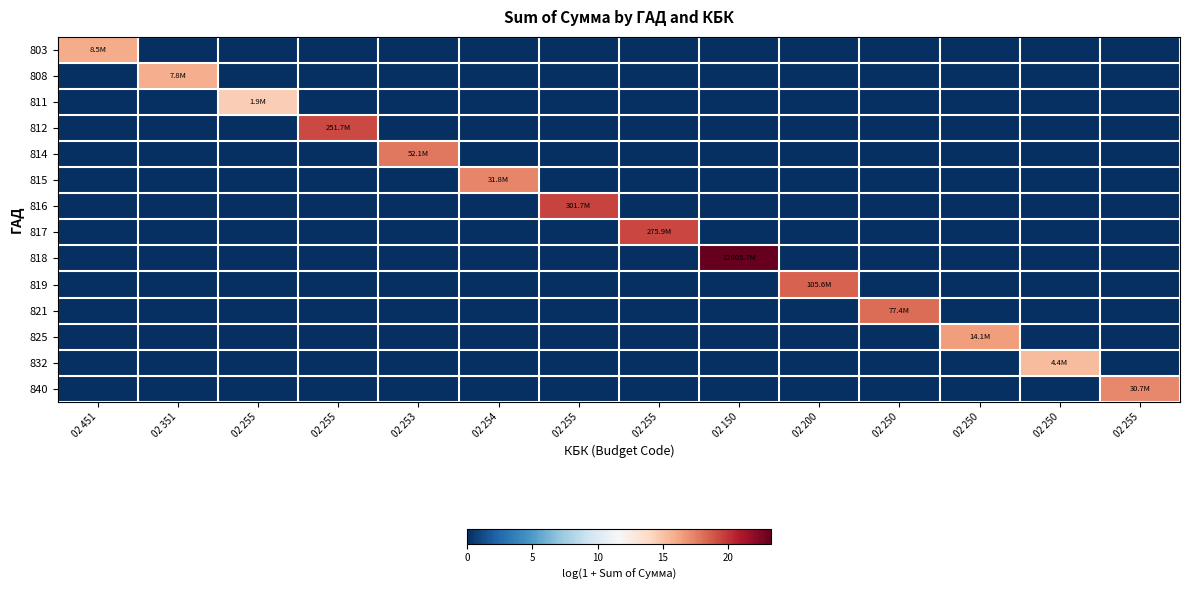

Reading right to left, extract all data points from this chart.

803: 02 255=0.0	02 250=0.0	02 250=0.0	02 250=0.0	02 200=0.0	02 150=0.0	02 255=0.0	02 255=0.0	02 254=0.0	02 253=0.0	02 255=0.0	02 255=0.0	02 351=0.0	02 451=16.0
808: 02 255=0.0	02 250=0.0	02 250=0.0	02 250=0.0	02 200=0.0	02 150=0.0	02 255=0.0	02 255=0.0	02 254=0.0	02 253=0.0	02 255=0.0	02 255=0.0	02 351=15.9	02 451=0.0
811: 02 255=0.0	02 250=0.0	02 250=0.0	02 250=0.0	02 200=0.0	02 150=0.0	02 255=0.0	02 255=0.0	02 254=0.0	02 253=0.0	02 255=0.0	02 255=14.5	02 351=0.0	02 451=0.0
812: 02 255=0.0	02 250=0.0	02 250=0.0	02 250=0.0	02 200=0.0	02 150=0.0	02 255=0.0	02 255=0.0	02 254=0.0	02 253=0.0	02 255=19.3	02 255=0.0	02 351=0.0	02 451=0.0
814: 02 255=0.0	02 250=0.0	02 250=0.0	02 250=0.0	02 200=0.0	02 150=0.0	02 255=0.0	02 255=0.0	02 254=0.0	02 253=17.8	02 255=0.0	02 255=0.0	02 351=0.0	02 451=0.0
815: 02 255=0.0	02 250=0.0	02 250=0.0	02 250=0.0	02 200=0.0	02 150=0.0	02 255=0.0	02 255=0.0	02 254=17.3	02 253=0.0	02 255=0.0	02 255=0.0	02 351=0.0	02 451=0.0
816: 02 255=0.0	02 250=0.0	02 250=0.0	02 250=0.0	02 200=0.0	02 150=0.0	02 255=0.0	02 255=19.5	02 254=0.0	02 253=0.0	02 255=0.0	02 255=0.0	02 351=0.0	02 451=0.0
817: 02 255=0.0	02 250=0.0	02 250=0.0	02 250=0.0	02 200=0.0	02 150=0.0	02 255=19.4	02 255=0.0	02 254=0.0	02 253=0.0	02 255=0.0	02 255=0.0	02 351=0.0	02 451=0.0
818: 02 255=0.0	02 250=0.0	02 250=0.0	02 250=0.0	02 200=0.0	02 150=23.3	02 255=0.0	02 255=0.0	02 254=0.0	02 253=0.0	02 255=0.0	02 255=0.0	02 351=0.0	02 451=0.0
819: 02 255=0.0	02 250=0.0	02 250=0.0	02 250=0.0	02 200=18.5	02 150=0.0	02 255=0.0	02 255=0.0	02 254=0.0	02 253=0.0	02 255=0.0	02 255=0.0	02 351=0.0	02 451=0.0
821: 02 255=0.0	02 250=0.0	02 250=0.0	02 250=18.2	02 200=0.0	02 150=0.0	02 255=0.0	02 255=0.0	02 254=0.0	02 253=0.0	02 255=0.0	02 255=0.0	02 351=0.0	02 451=0.0
825: 02 255=0.0	02 250=0.0	02 250=16.5	02 250=0.0	02 200=0.0	02 150=0.0	02 255=0.0	02 255=0.0	02 254=0.0	02 253=0.0	02 255=0.0	02 255=0.0	02 351=0.0	02 451=0.0
832: 02 255=0.0	02 250=15.3	02 250=0.0	02 250=0.0	02 200=0.0	02 150=0.0	02 255=0.0	02 255=0.0	02 254=0.0	02 253=0.0	02 255=0.0	02 255=0.0	02 351=0.0	02 451=0.0
840: 02 255=17.2	02 250=0.0	02 250=0.0	02 250=0.0	02 200=0.0	02 150=0.0	02 255=0.0	02 255=0.0	02 254=0.0	02 253=0.0	02 255=0.0	02 255=0.0	02 351=0.0	02 451=0.0